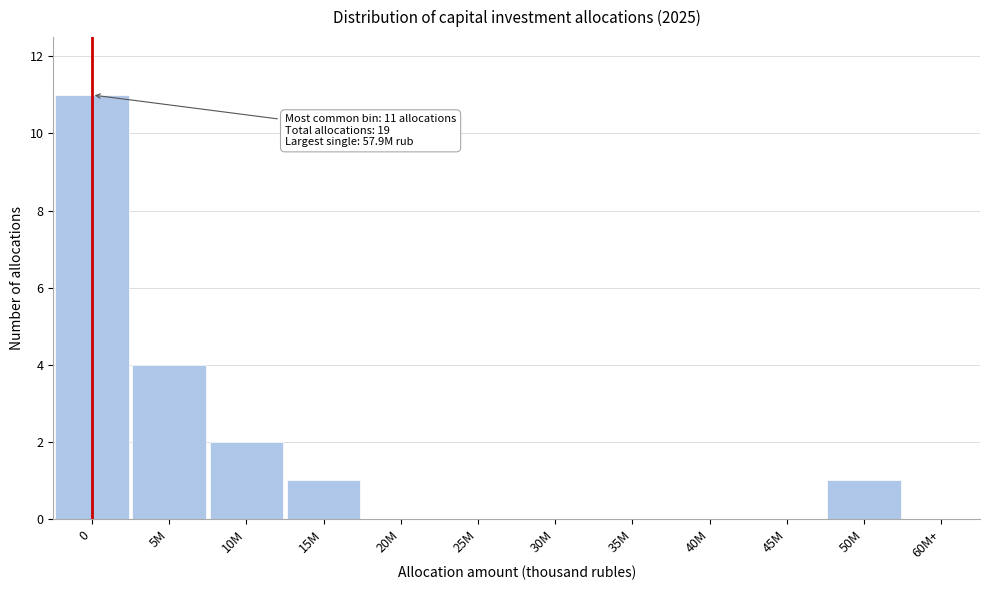

Reading left to right, transcribe all the data shown in this chart.

0=11	5M=4	10M=2	15M=1	20M=0	25M=0	30M=0	35M=0	40M=0	45M=0	50M=1	60M+=0